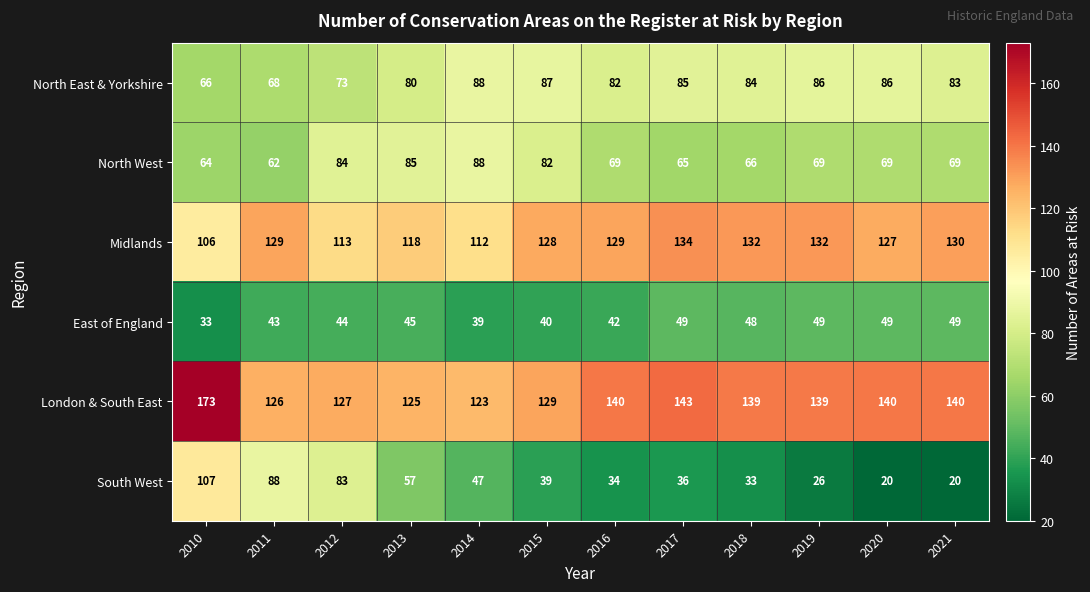

Between 2015 and 2020, which series saw the biggest shift?

South West